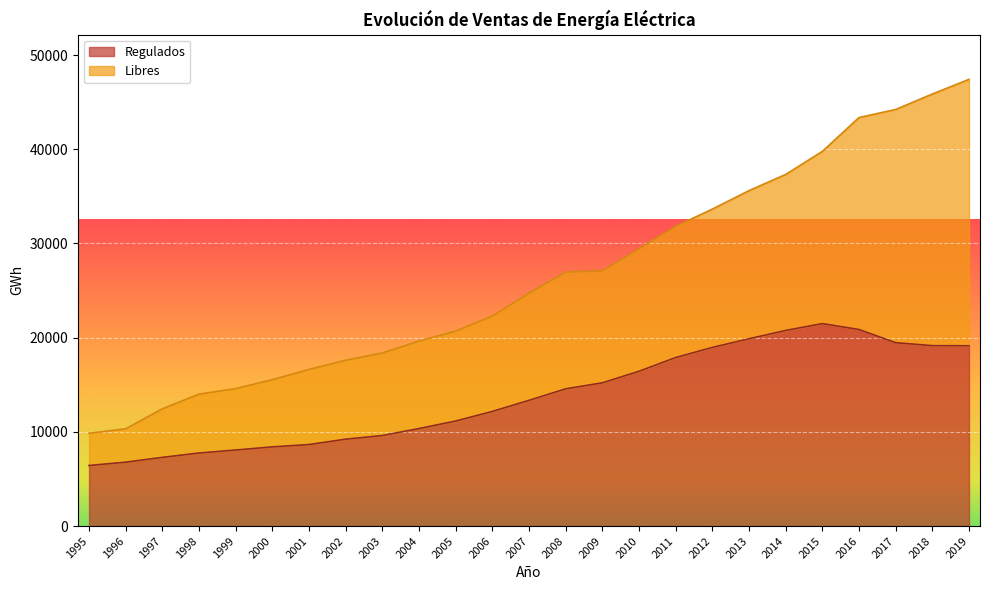

What is the change in value from 2000 to 2006?

+3762.7